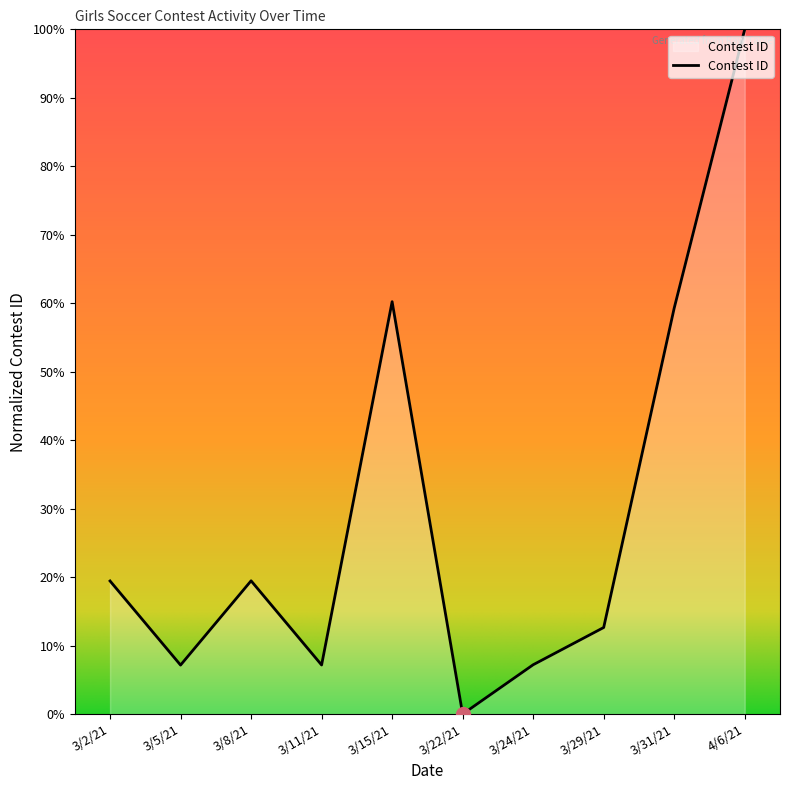

The value at 3/2/21 is 19.4. True or false?

True